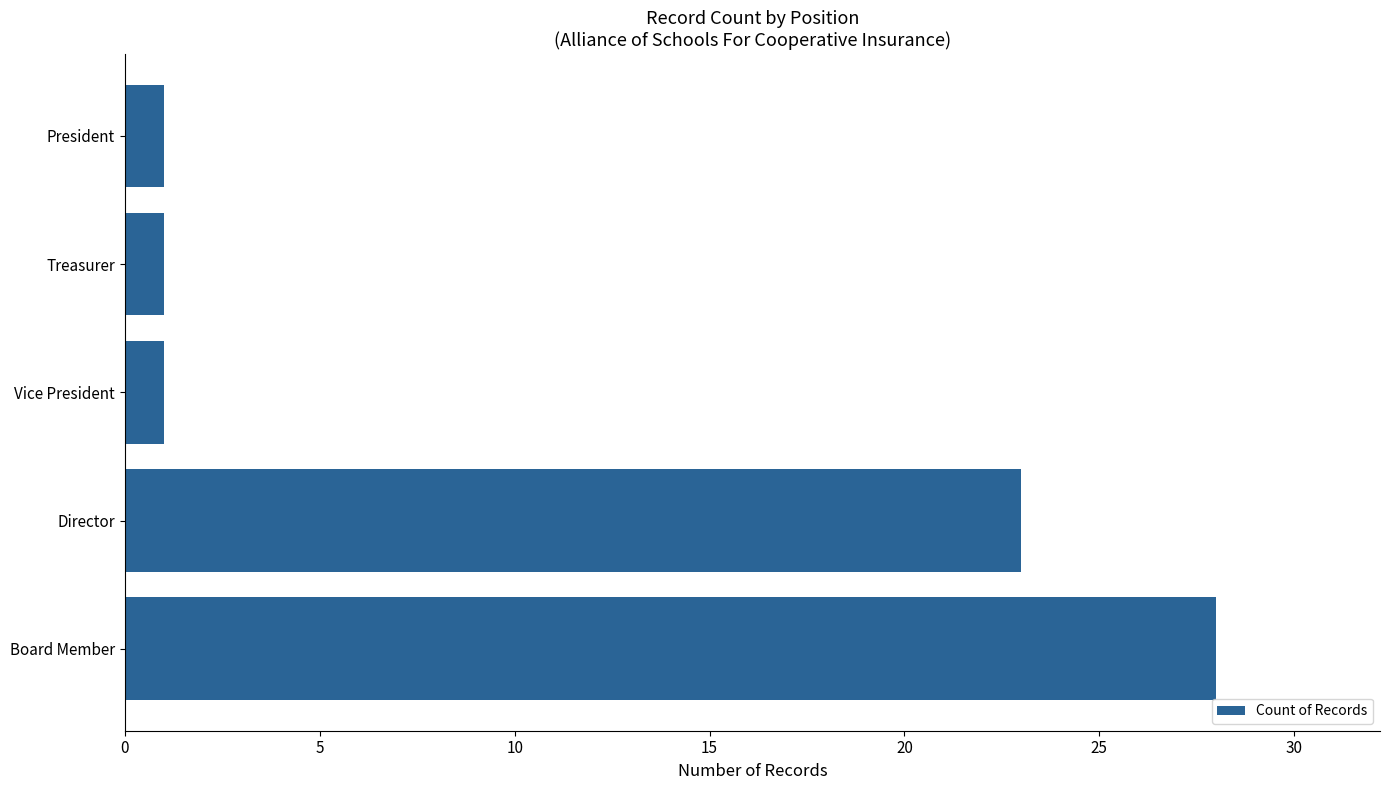

What is the smallest value displayed?

1